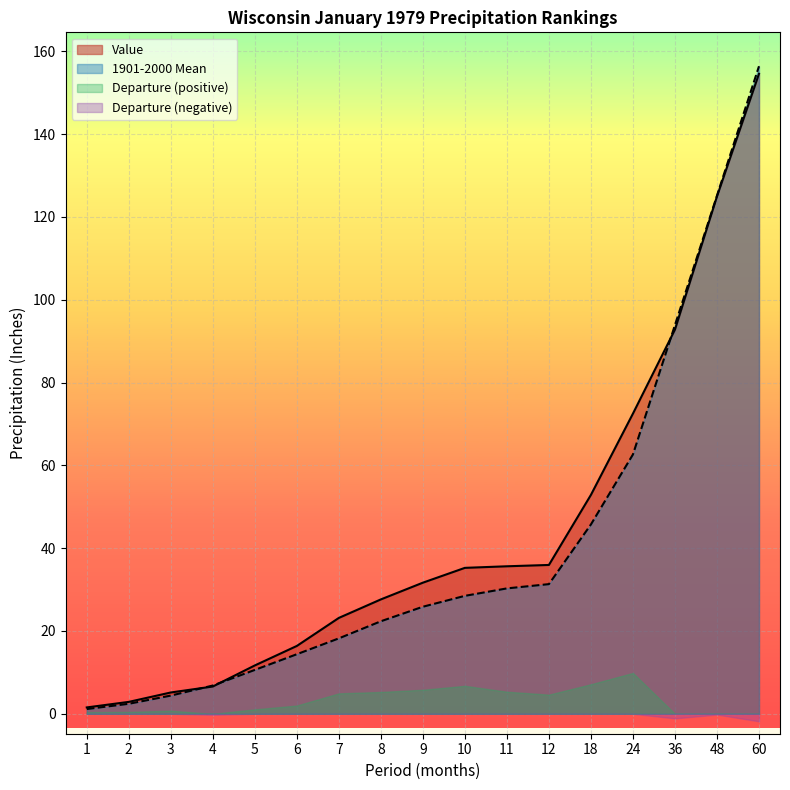

The value of 1901-2000 Mean at 3 is 4.4. True or false?

True